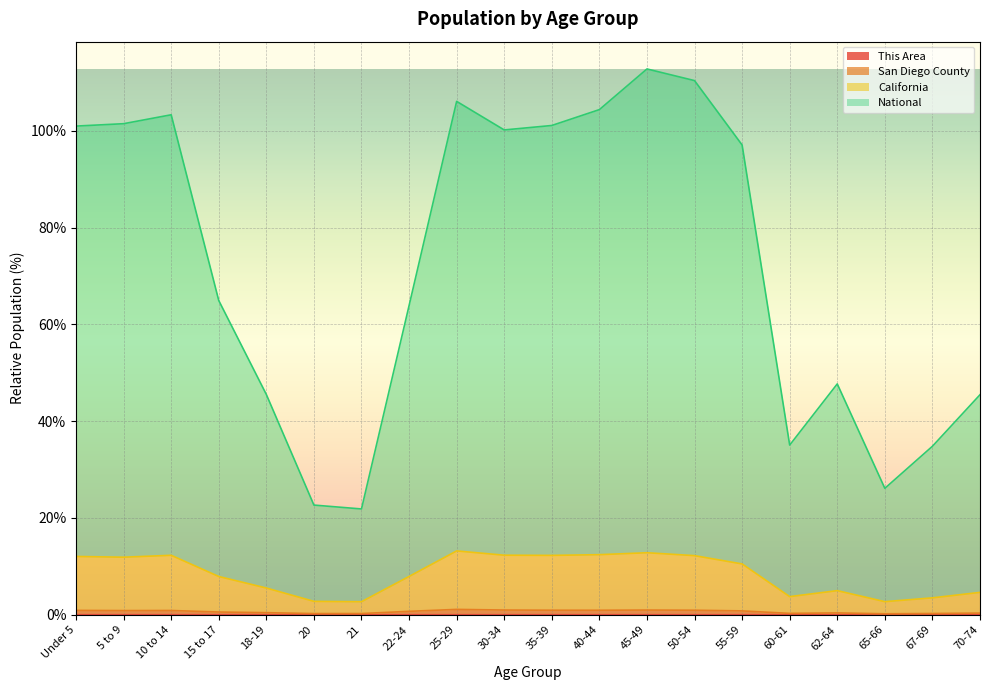

What is the highest value of the San Diego County series?

1.1